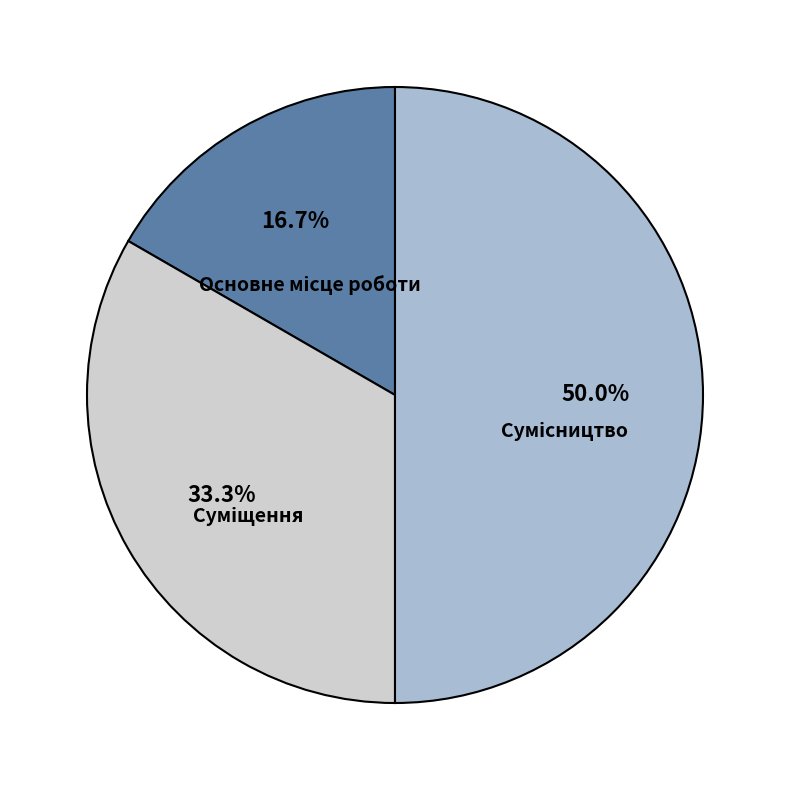

To the nearest percent, what is the difference between the Основне місце роботи and Суміщення slice percentages?

17%